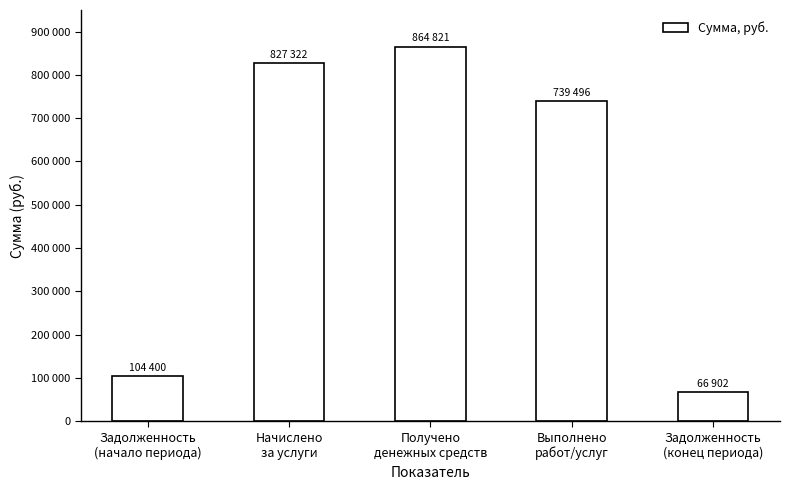

What is the change in value from Задолженность
(начало периода) to Задолженность
(конец периода)?

-37498.5